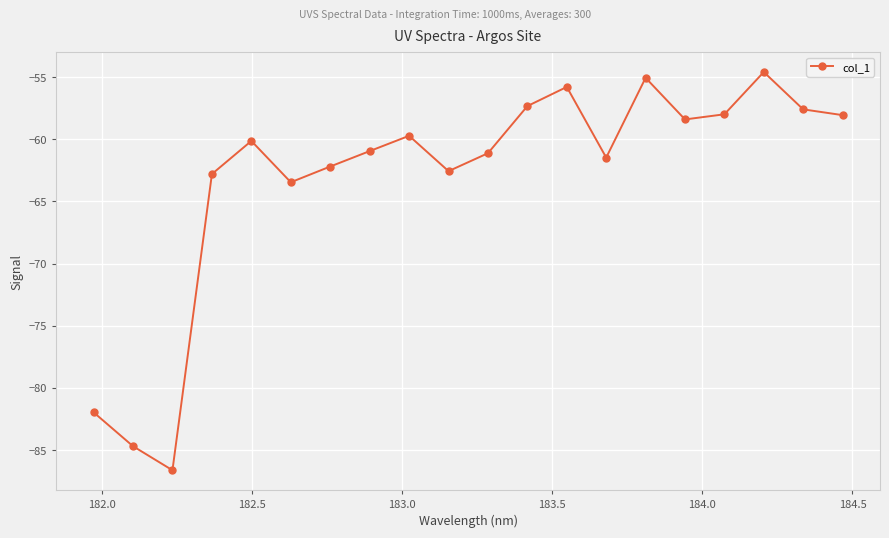

What is the difference between the second highest and second lowest values?

29.6